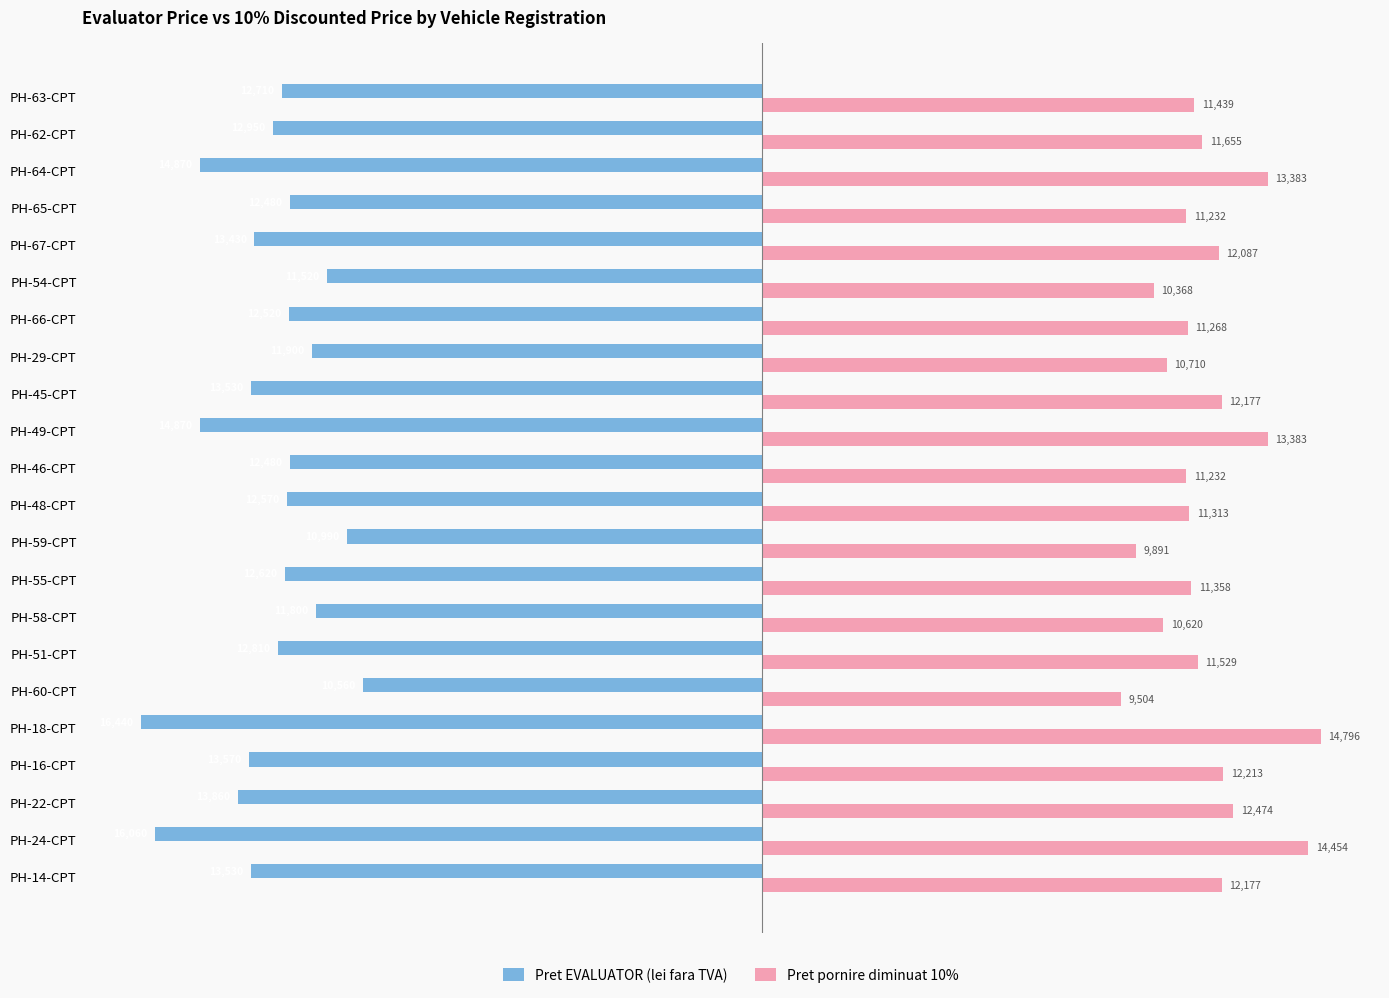

List the series in order of their overall mean, lowest first.

Pret EVALUATOR (lei fara TVA), Pret pornire diminuat 10%